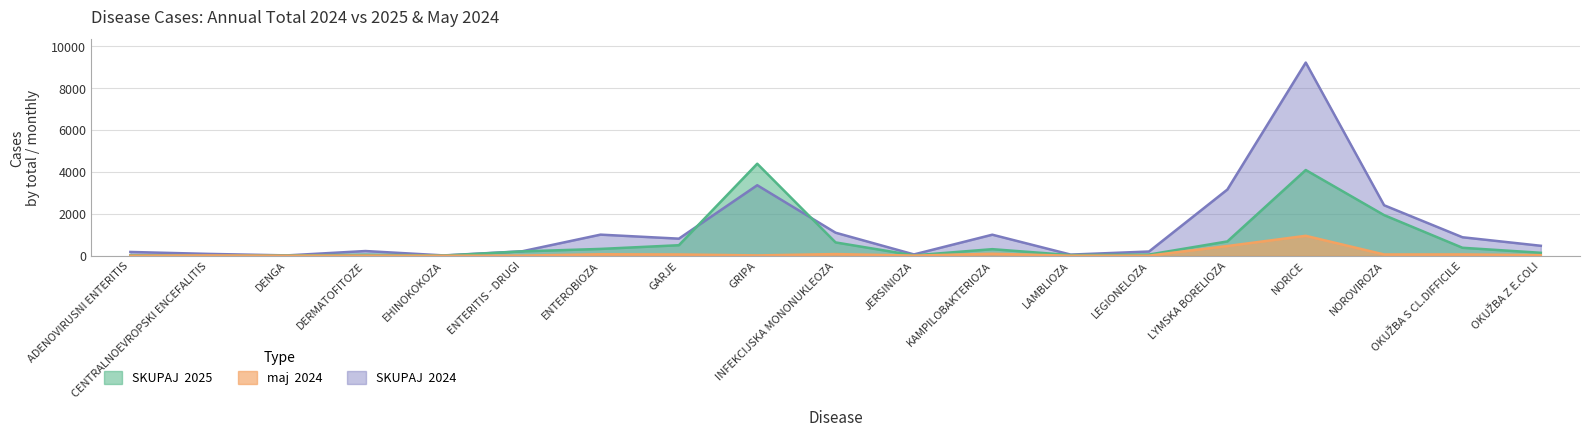

What is the sum of all SKUPAJ  2024 values?

24550